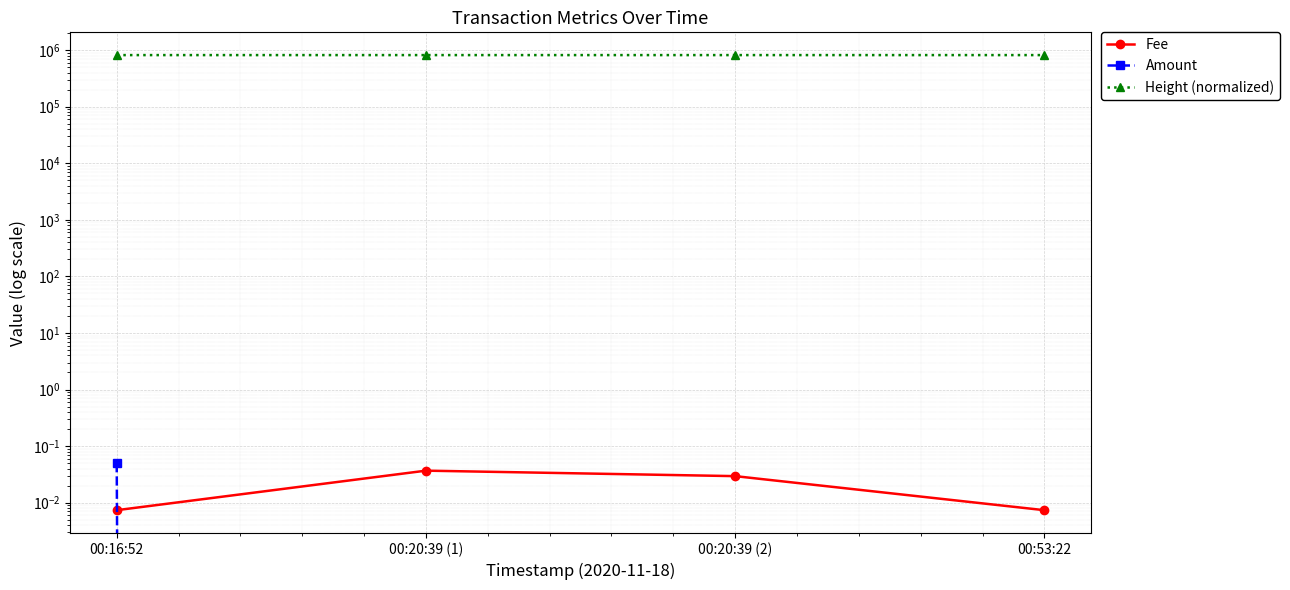

Rank the series by their maximum value, from highest to lowest.

Height (normalized), Amount, Fee